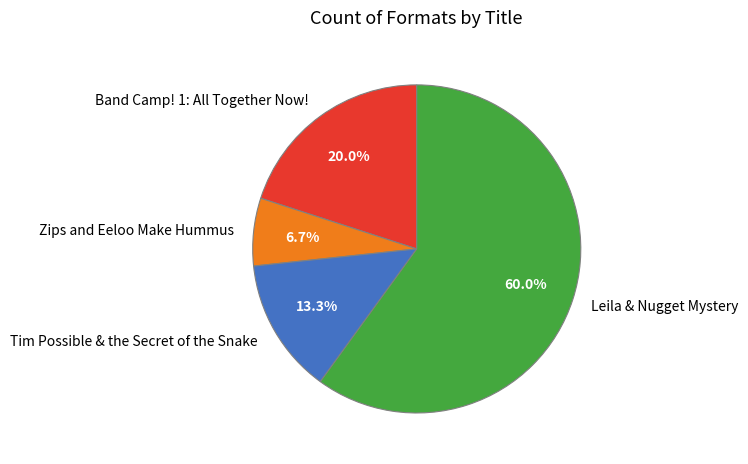

How much of the chart is everything except Leila & Nugget Mystery?

40.0%